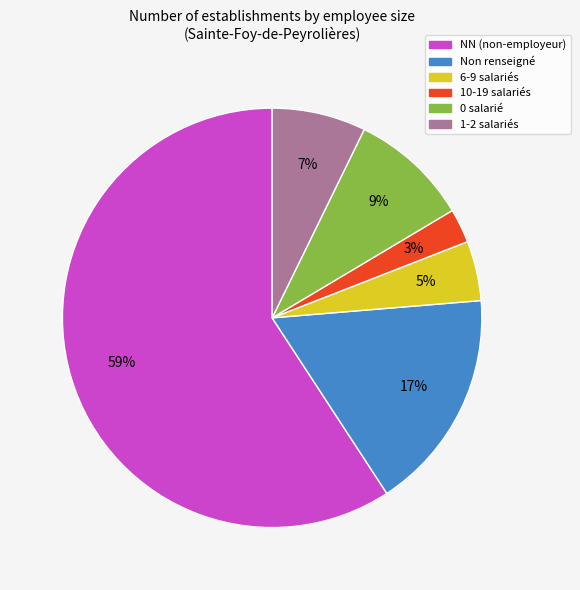

Is there any slice that represents more than half of the pie?

Yes